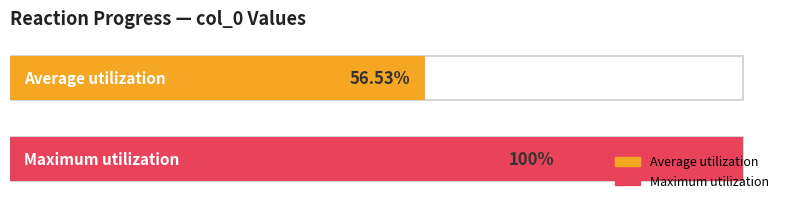

The Maximum utilization series shows 34.7 at 67.75. True or false?

False